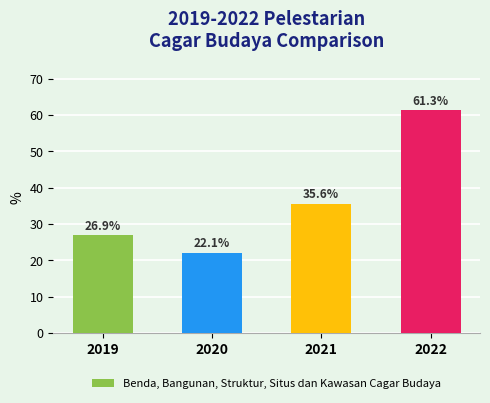

Are the bars horizontal?

No